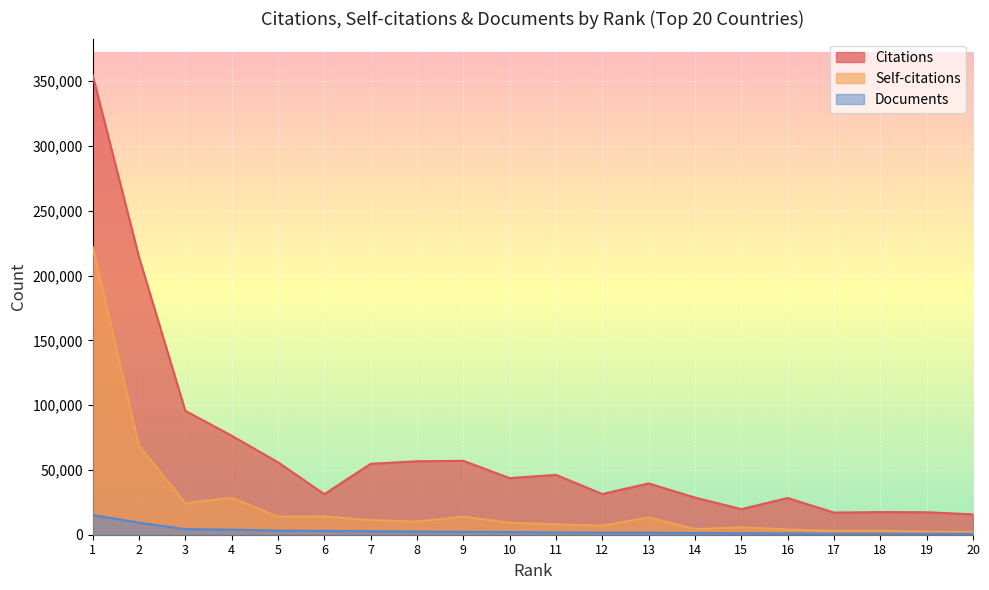

Which series has the largest total across all categories?

Citations